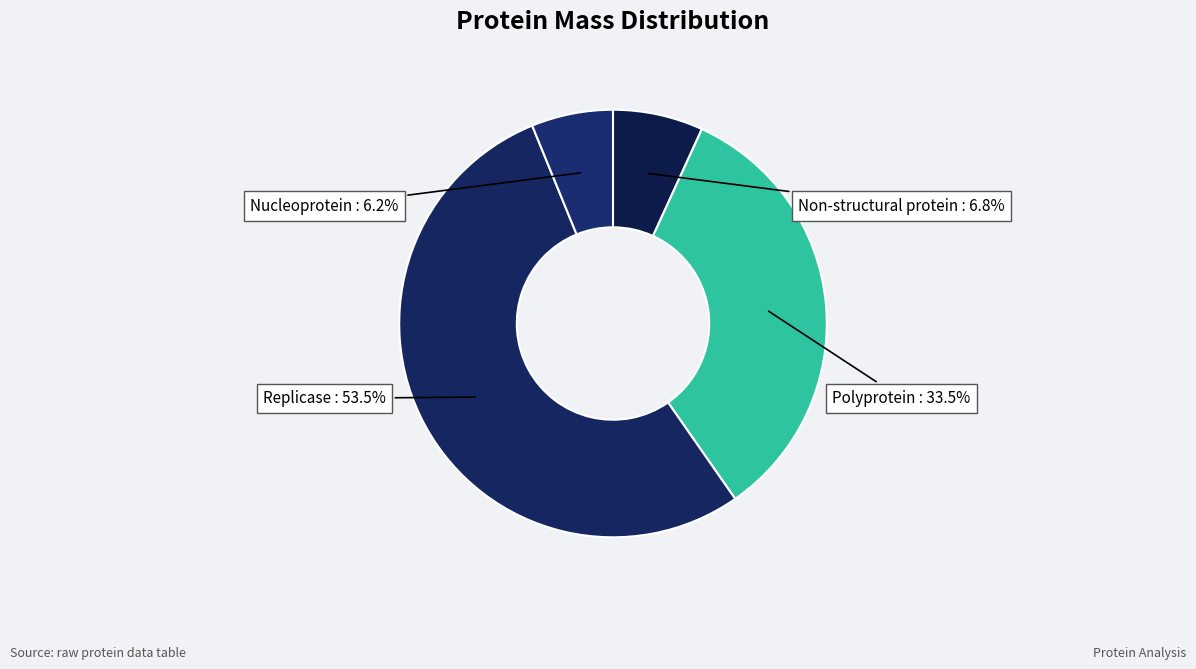

Combined, what portion of the pie is Polyprotein and Replicase?

87.0%